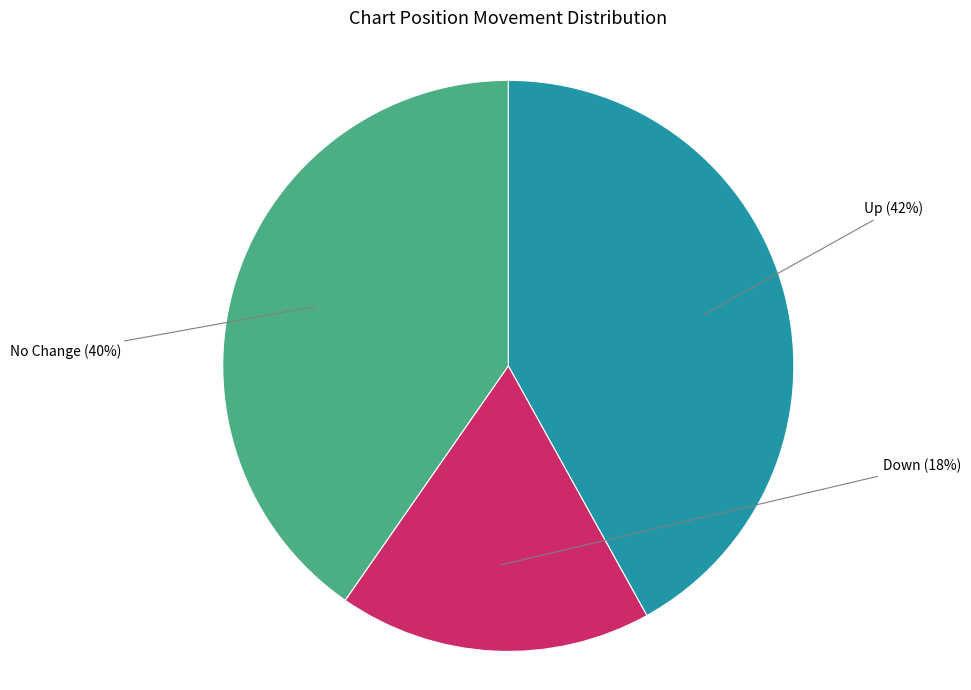

Does any single category account for the majority?

No